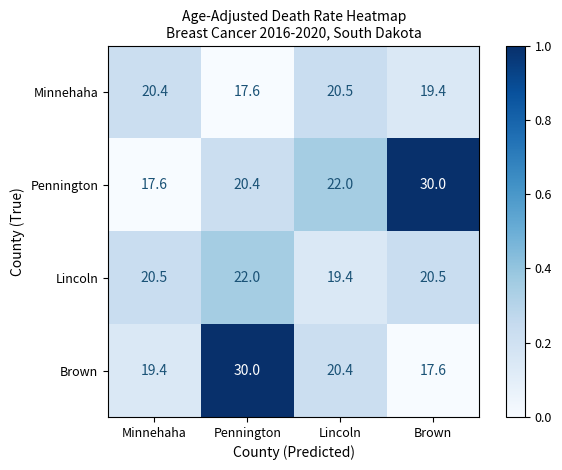

Is the value of Brown at Brown greater than the value of Pennington at Lincoln?

No